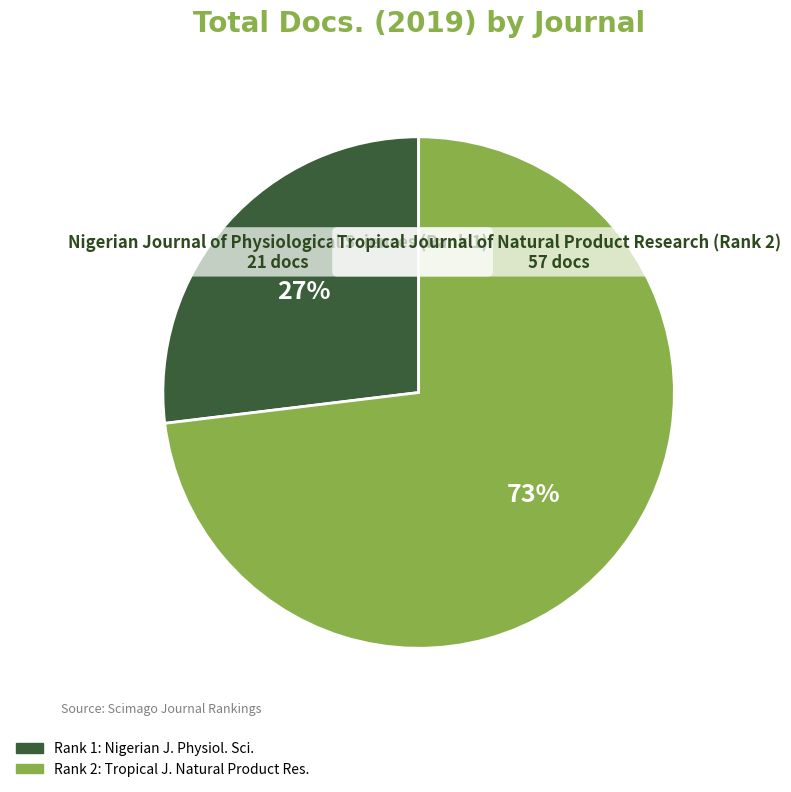

Is there any slice that represents more than half of the pie?

Yes